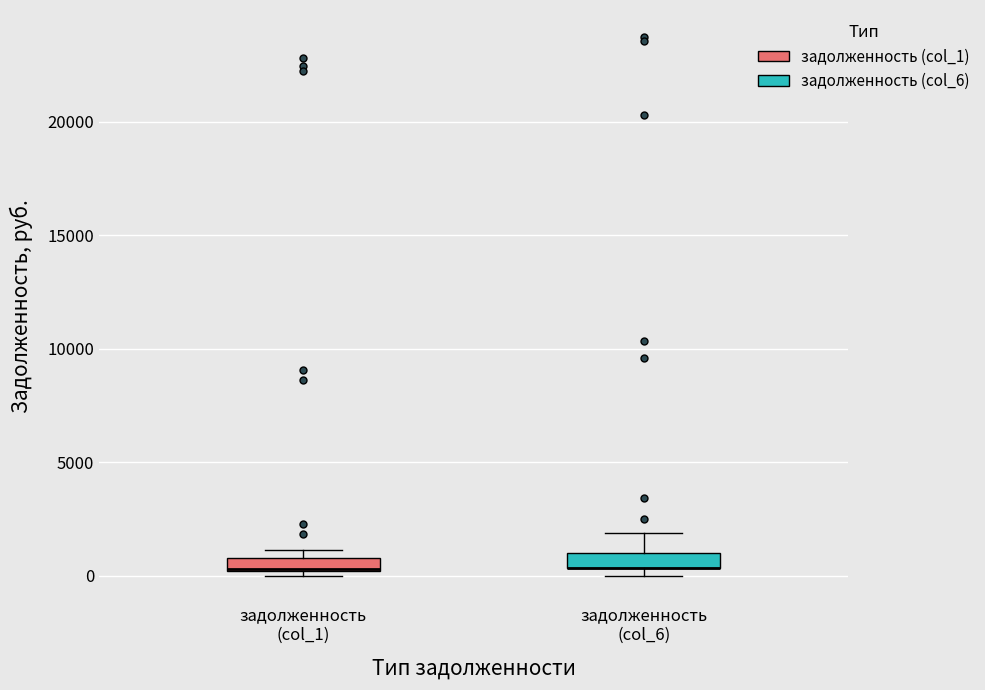

Where does the upper whisker of the box for задолженность (col_6) end on the y-axis? The values are not printed on the chart, so give them approximately, as read against the axis.

2000